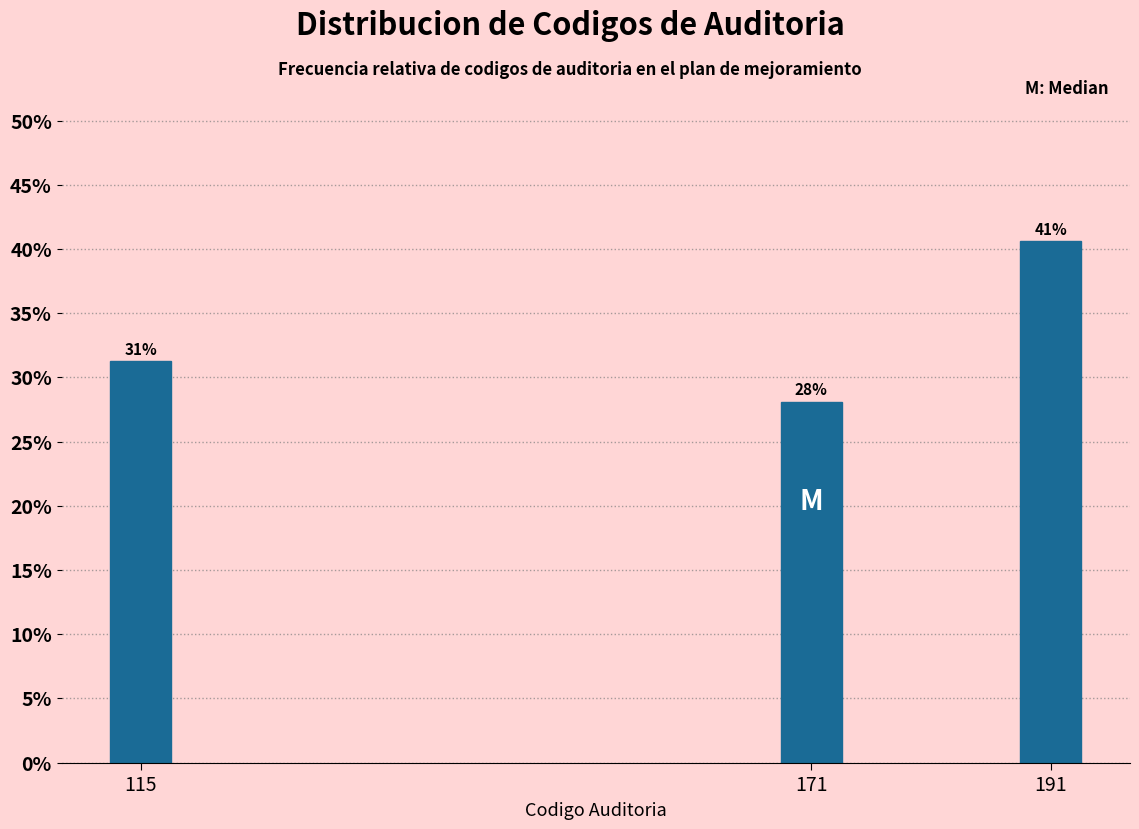

How many bars are there in total?

3